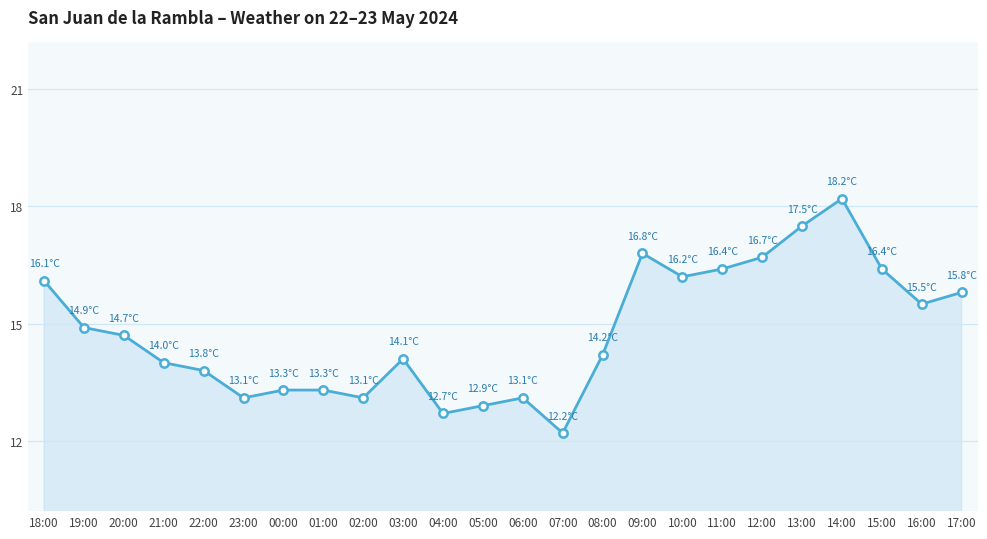

Reading left to right, transcribe all the data shown in this chart.

18:00=16.1	19:00=14.9	20:00=14.7	21:00=14.0	22:00=13.8	23:00=13.1	00:00=13.3	01:00=13.3	02:00=13.1	03:00=14.1	04:00=12.7	05:00=12.9	06:00=13.1	07:00=12.2	08:00=14.2	09:00=16.8	10:00=16.2	11:00=16.4	12:00=16.7	13:00=17.5	14:00=18.2	15:00=16.4	16:00=15.5	17:00=15.8